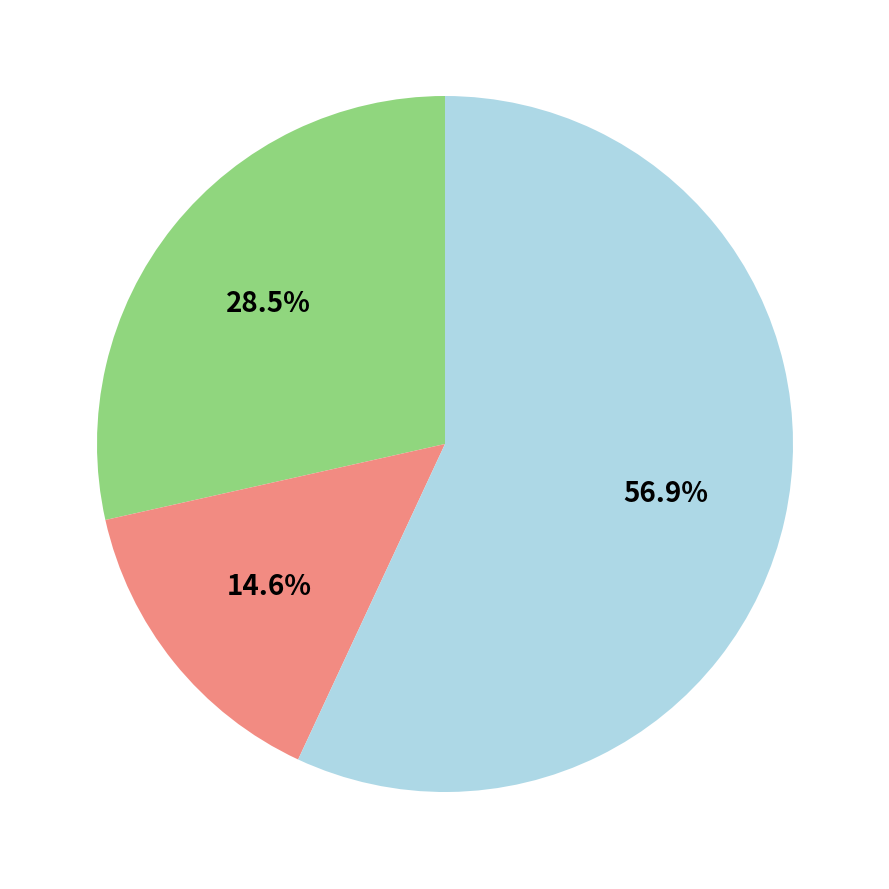

Does any single category account for the majority?

Yes